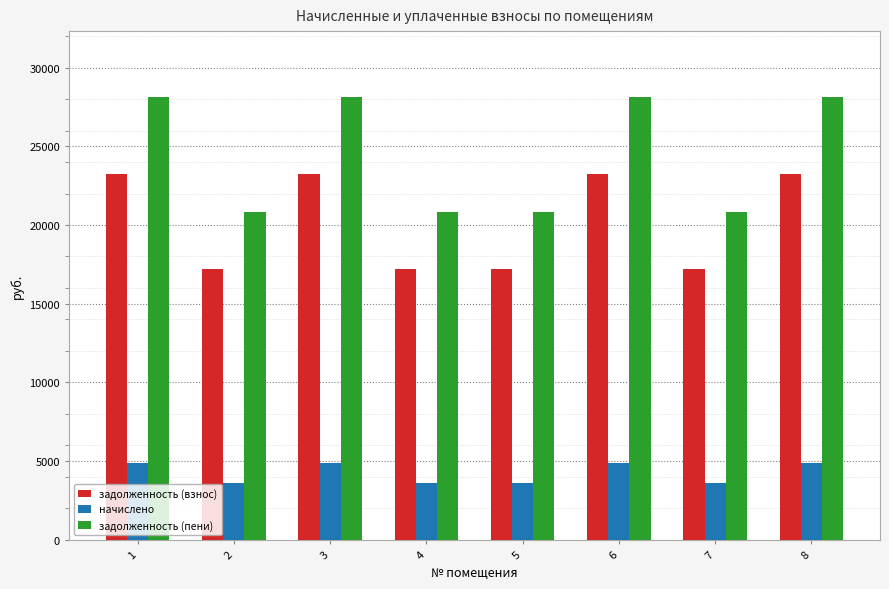

The value of начислено at 4 is 6091.5. True or false?

False